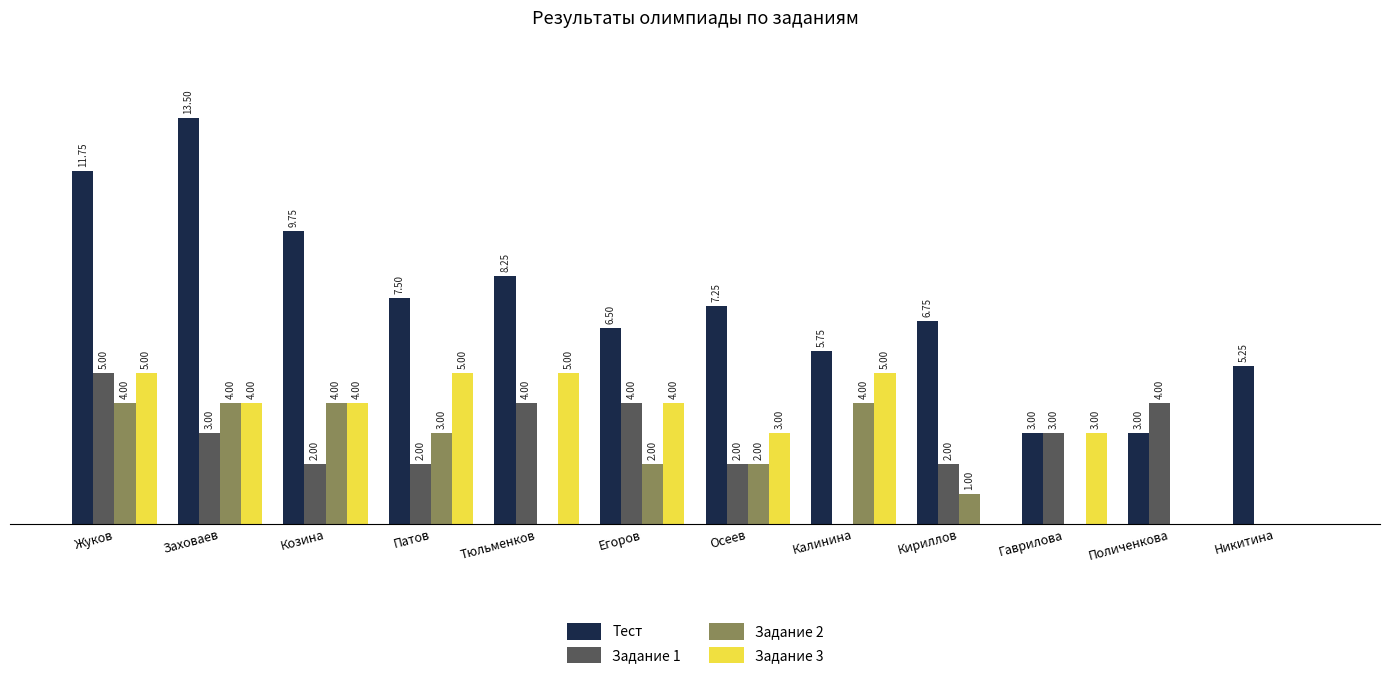

Which series has the largest range (max minus min)?

Тест